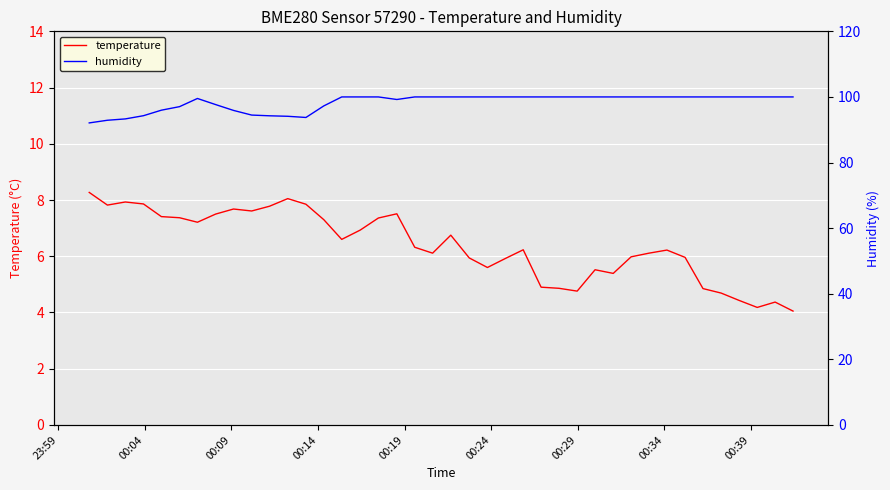

Rank the series by their average value, from highest to lowest.

humidity, temperature